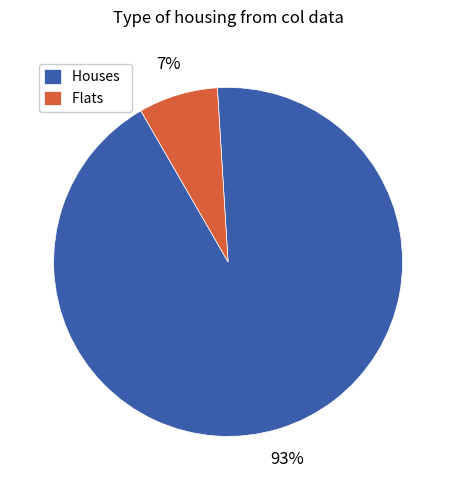

To the nearest percent, what portion does Houses represent?

93%